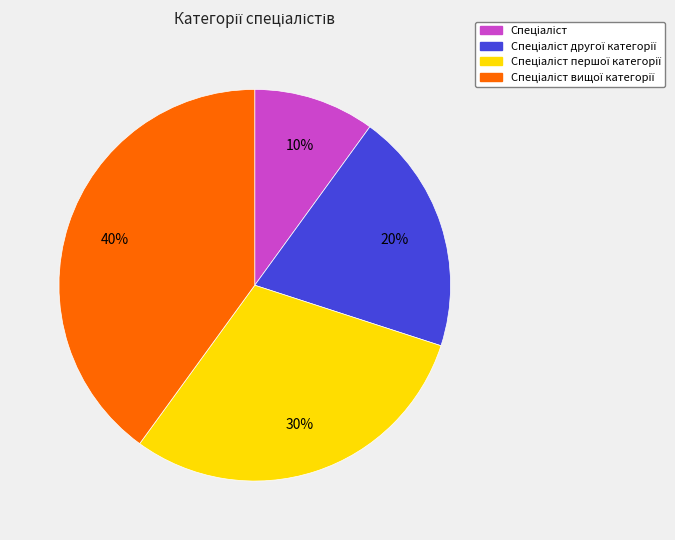

Is there a majority slice in this chart?

No